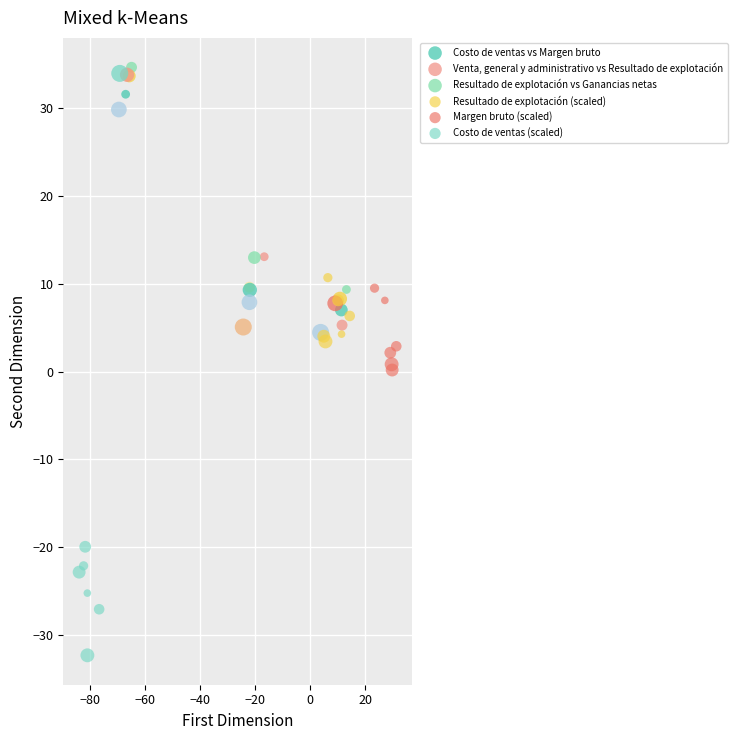

Which series contains the lowest Y value?

Costo de ventas (scaled)